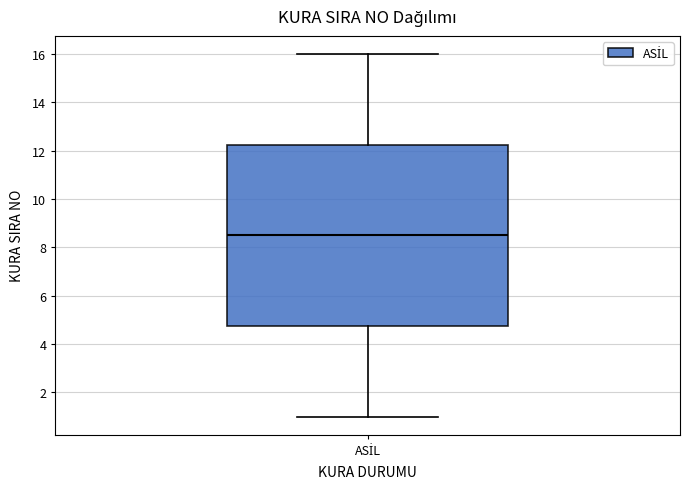

Transcribe this box plot: give where the median line is, the range the box spans, and where the two whiskers end, as read against the y-axis. The values are not printed on the chart, so give them approximately, as read against the axis.

median 8.6, box 4.8 to 12.2, whiskers 1.0 to 16.0